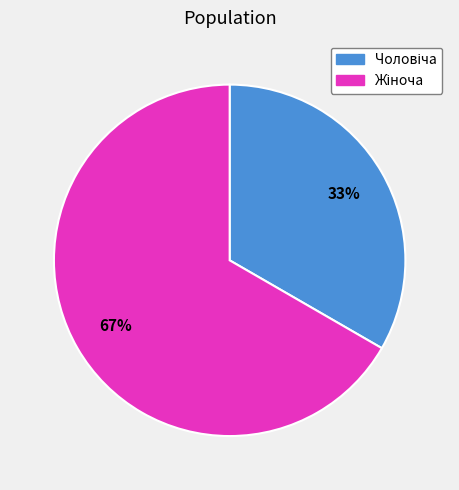

Count the number of slices in the pie.

2